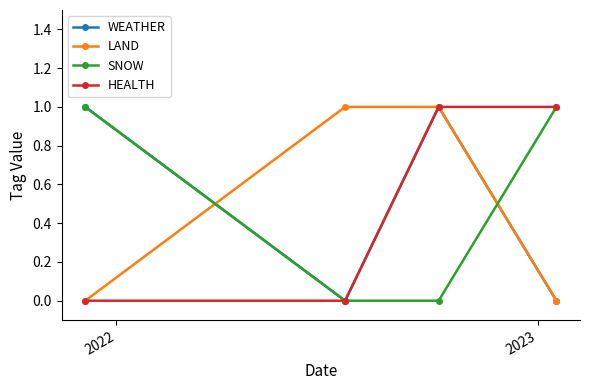

What is the value of the HEALTH point at the 3rd from the left?

1